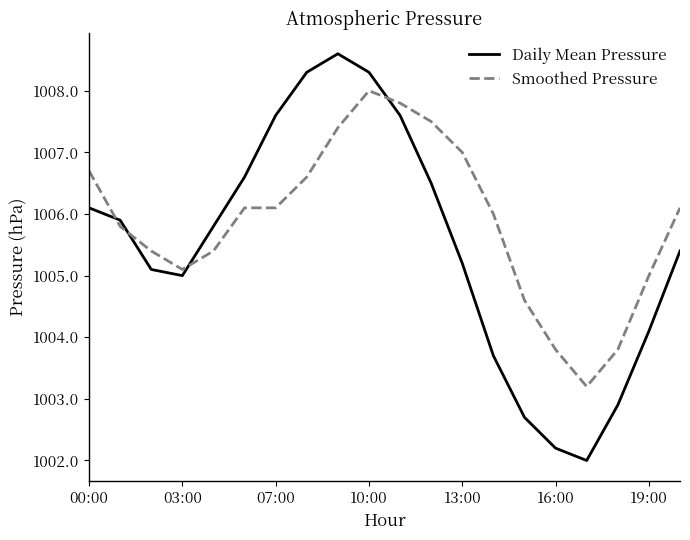

What is the highest value of the Daily Mean Pressure series?

1008.6